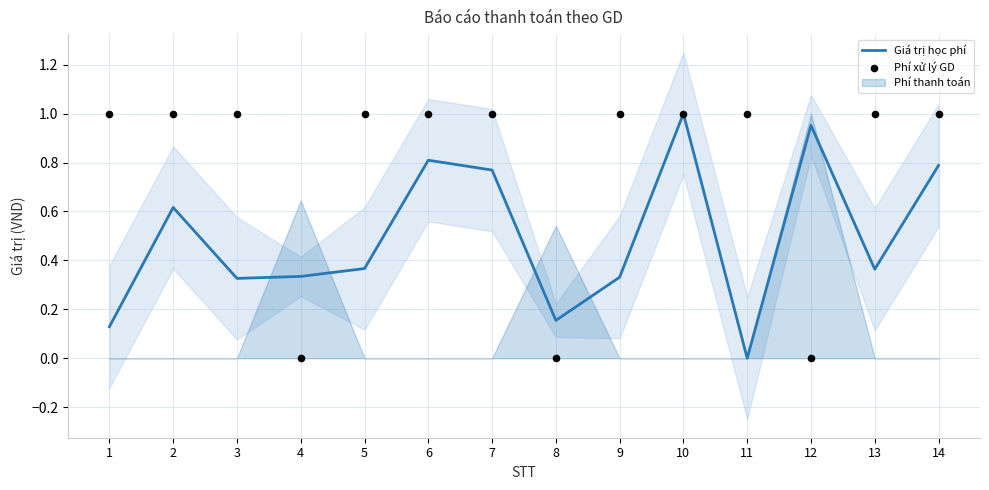

True or false: Giá trị học phí has a value of 0.1 at 8.

False